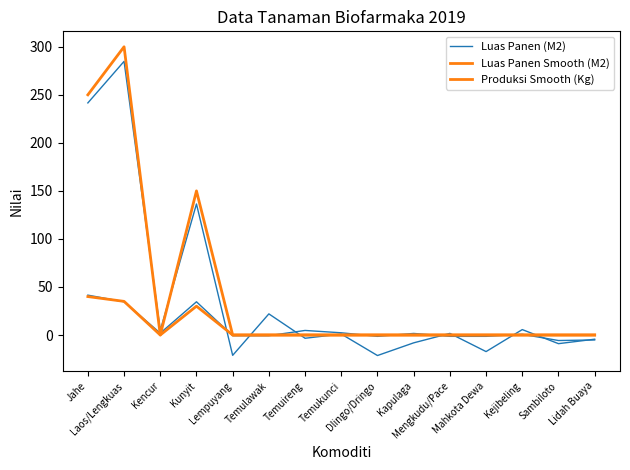

Does the chart display data point markers on the line(s)?

No